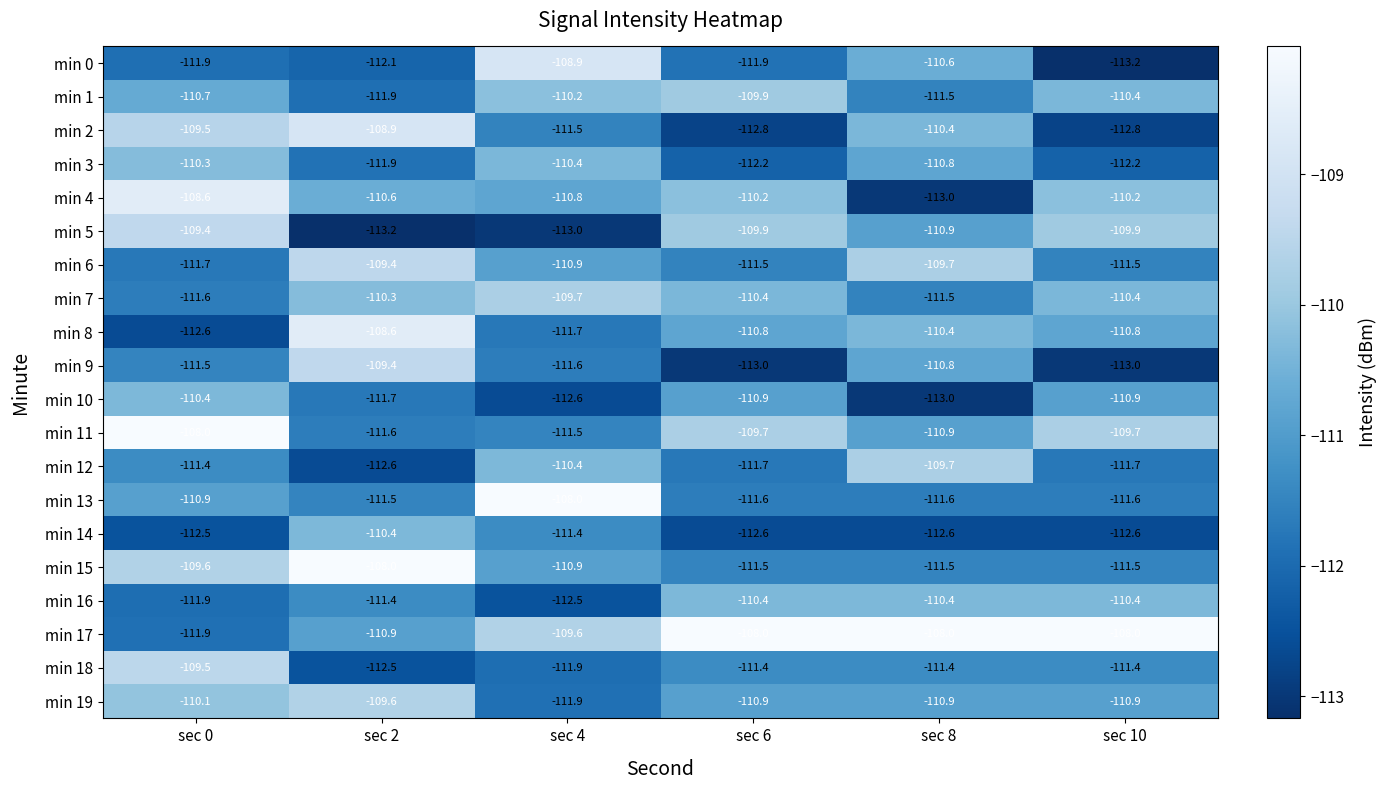

Which series has the widest spread of values?

min 4